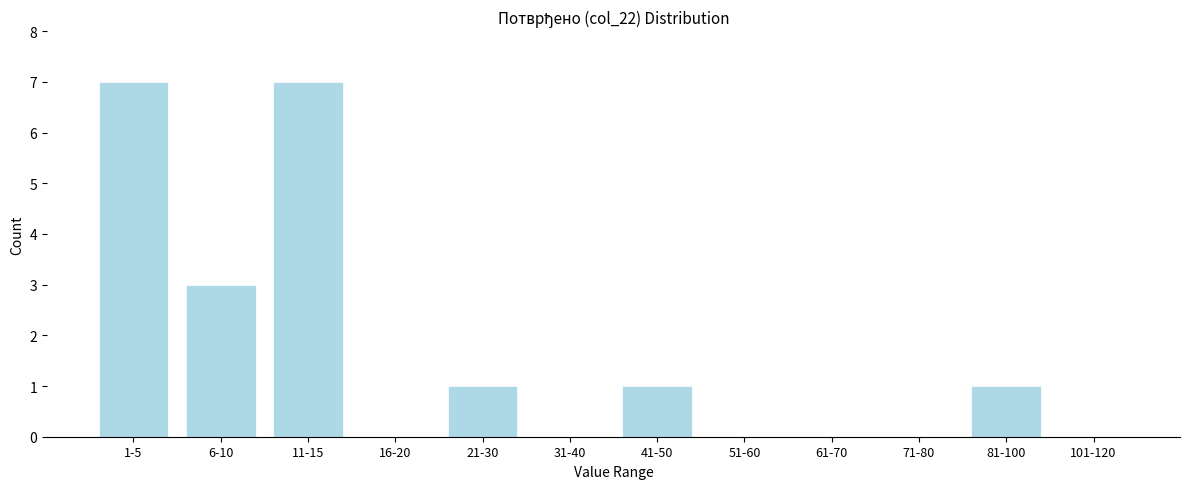

Reading left to right, extract all data points from this chart.

1-5=7	6-10=3	11-15=7	16-20=0	21-30=1	31-40=0	41-50=1	51-60=0	61-70=0	71-80=0	81-100=1	101-120=0